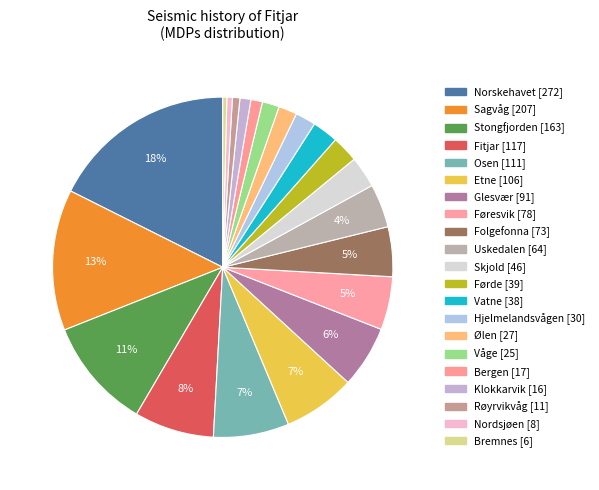

Count the number of slices in the pie.

21